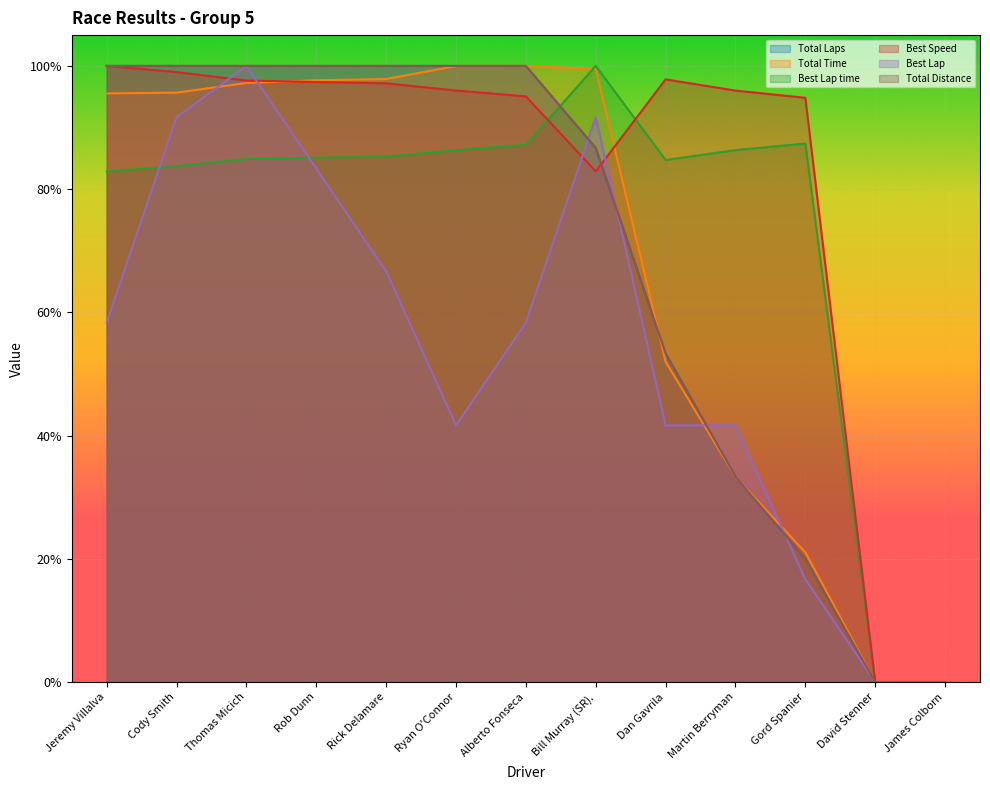

Is the value of Total Distance at Bill Murray (SR). greater than the value of Total Laps at Jeremy Villalva?

No